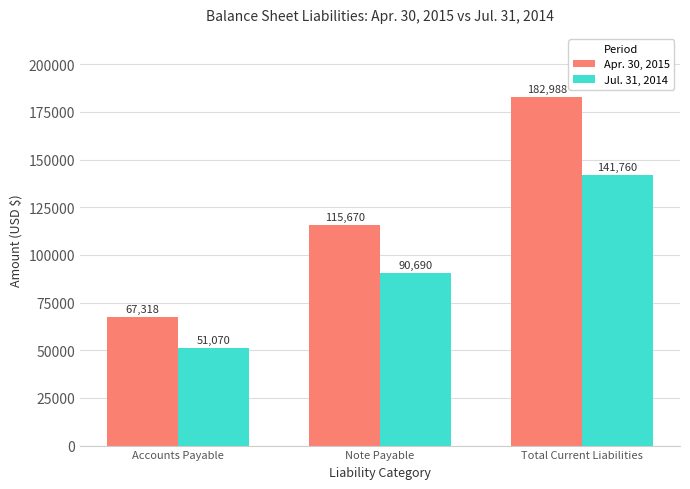

Which series has the widest spread of values?

Apr. 30, 2015